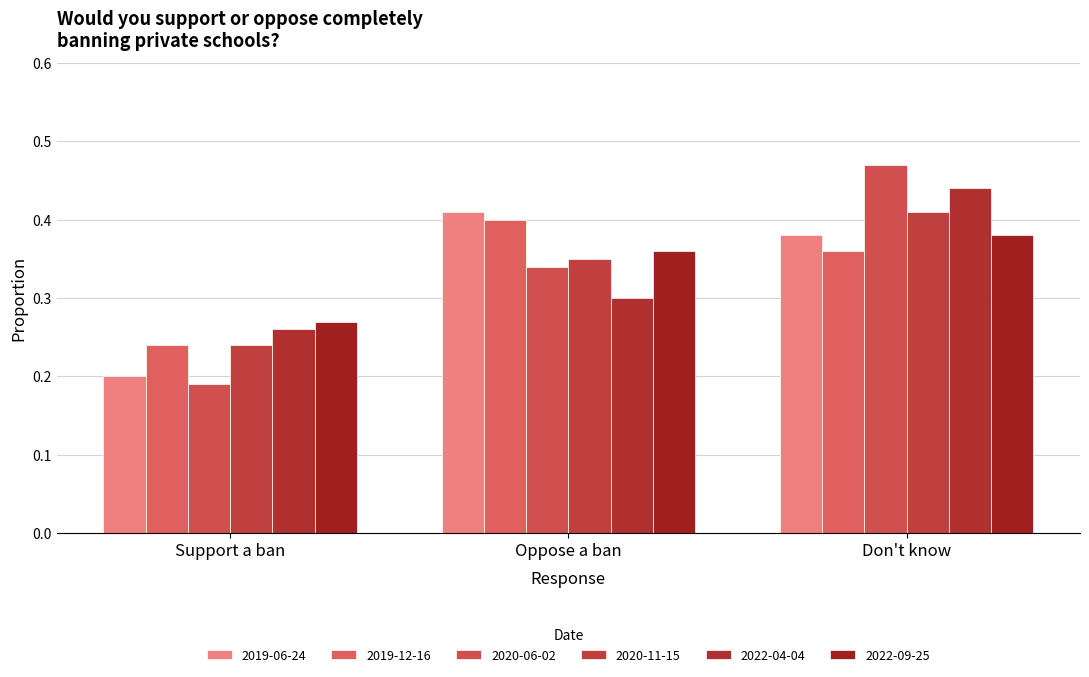

The value of 2020-11-15 at Oppose a ban is 0.3. True or false?

True